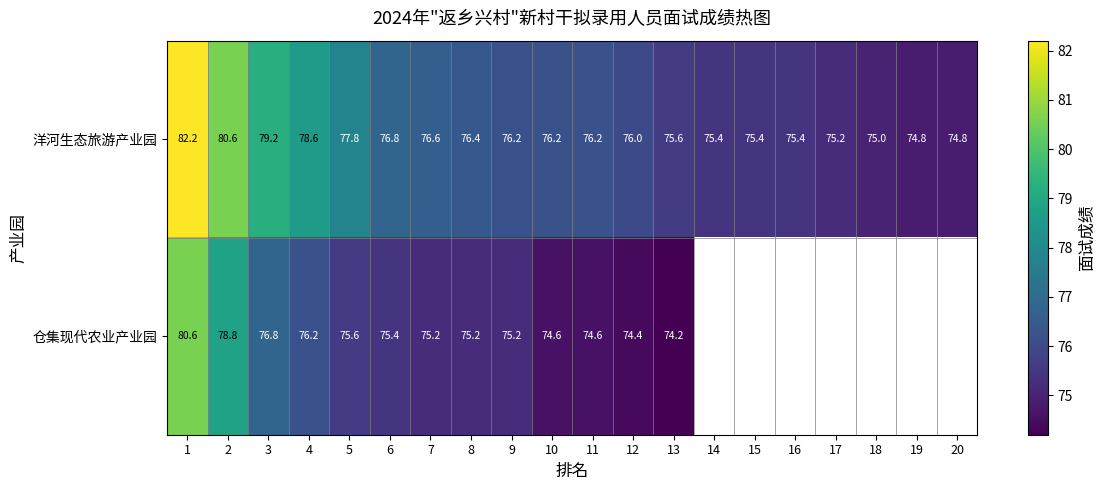

What is the approximate value of 洋河生态旅游产业园 at 18?

75.0